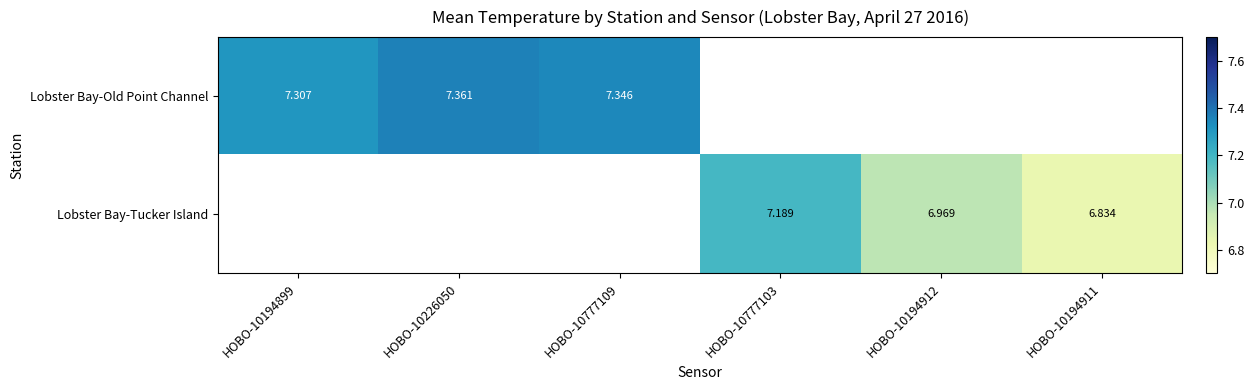

How many values in Lobster Bay-Tucker Island are above zero?

3